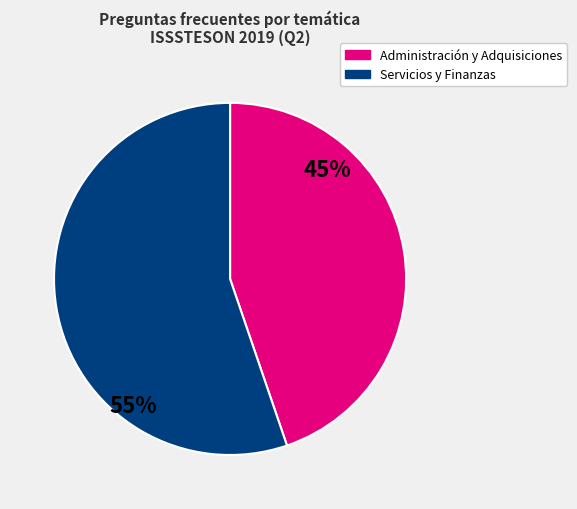

To the nearest percent, what is the average slice percentage?

50%